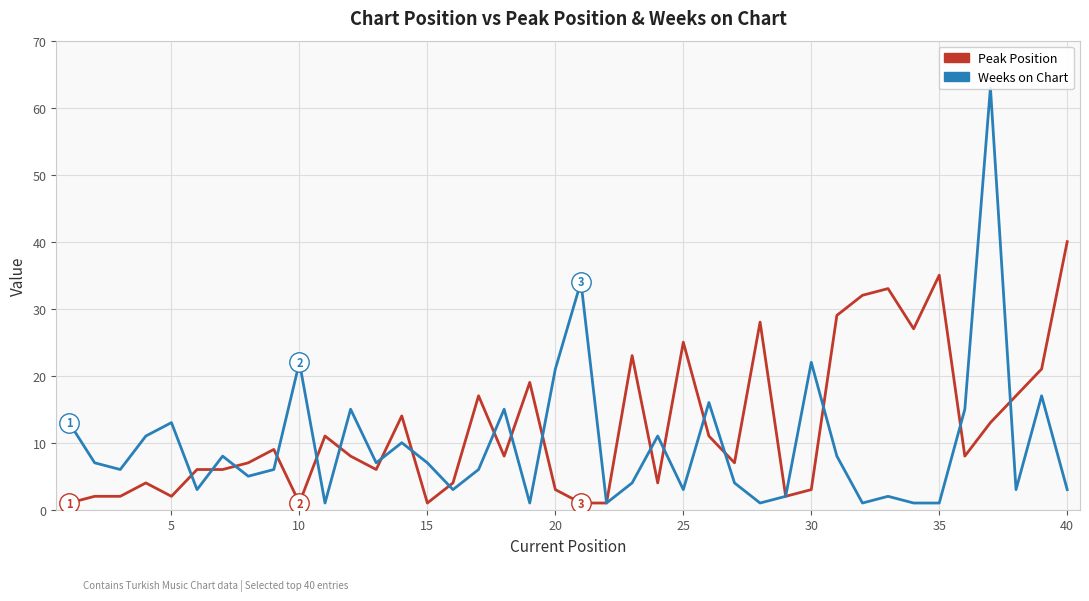

What is the difference between the maximum and minimum values in the Peak Position series?

39